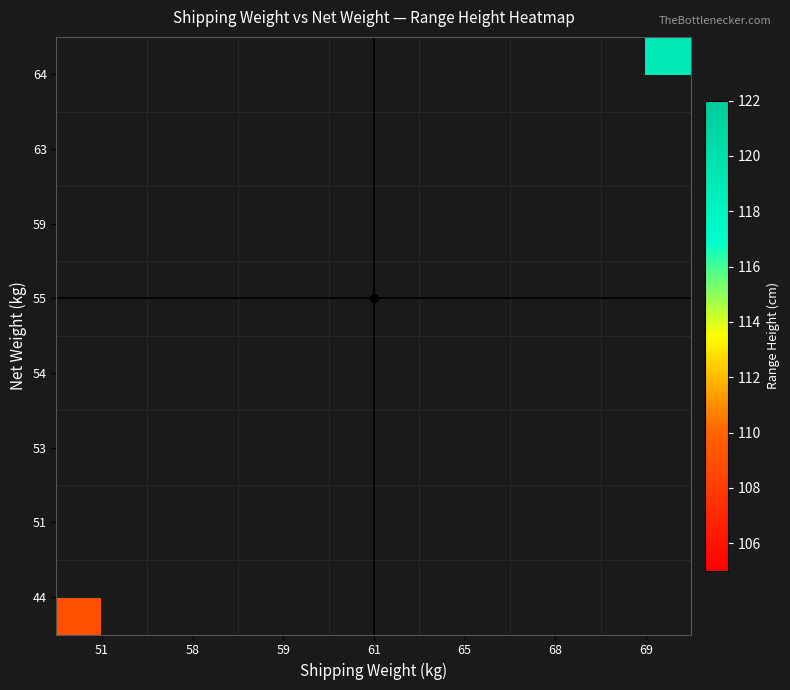

Which has a higher value, 65 or 69?

69